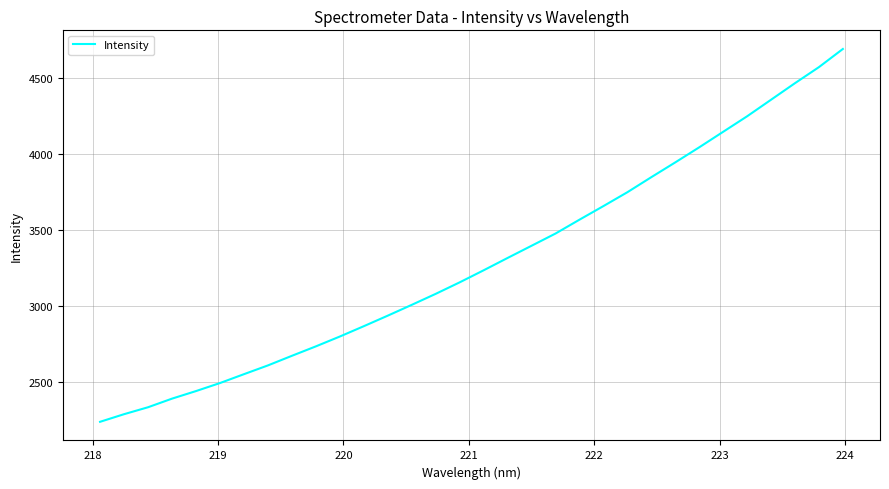

What is the smallest value displayed?

2240.4